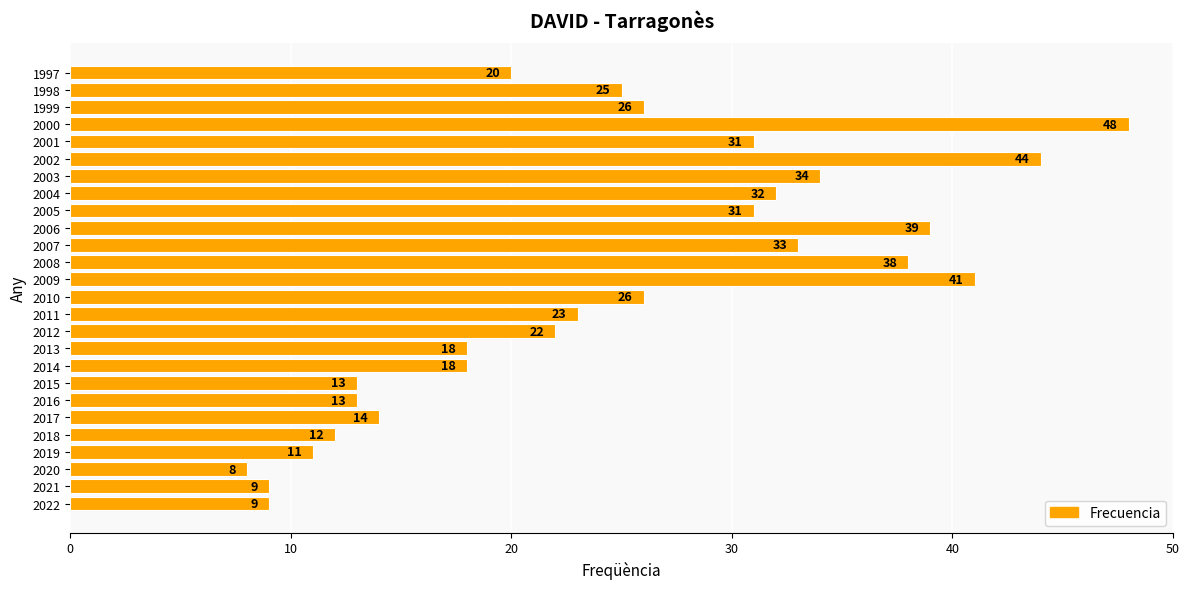

What is the sum of all values?

638